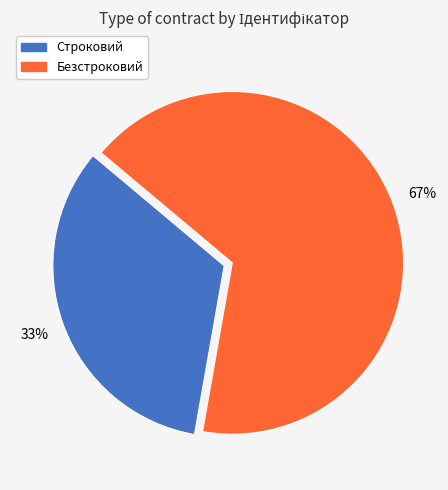

What percentage is the Безстроковий slice, to the nearest percent?

67%